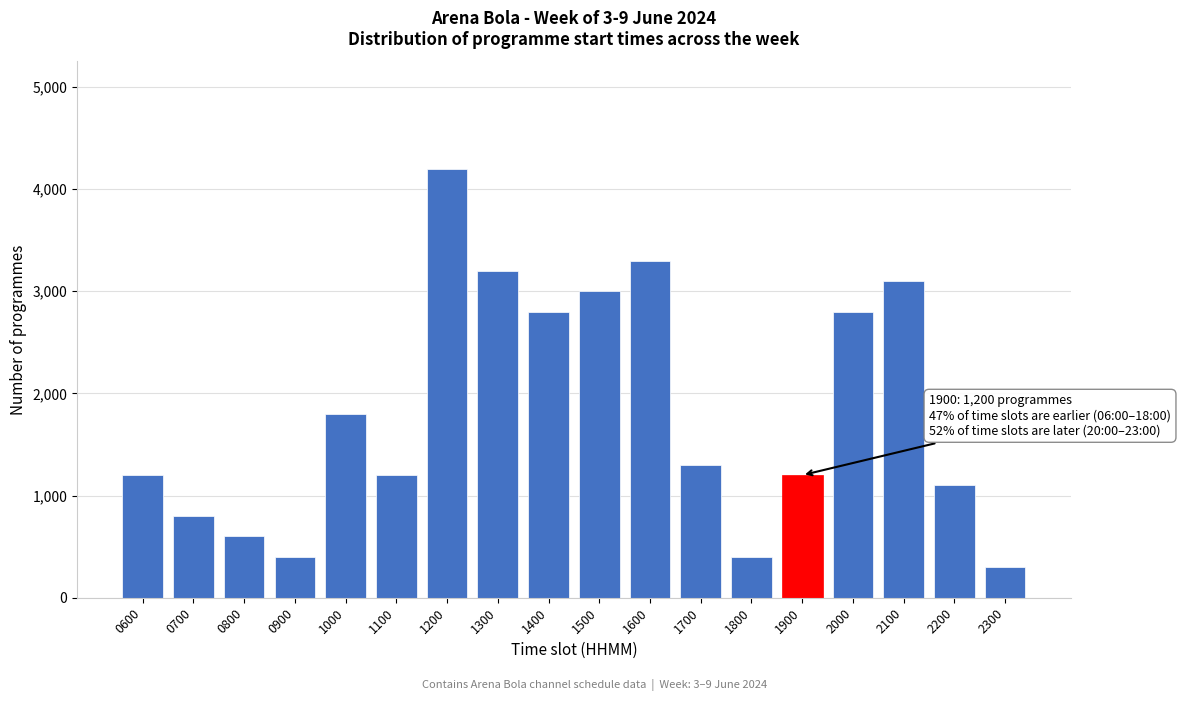

Reading right to left, what are all the values shown in this chart?

2300=300	2200=1100	2100=3100	2000=2800	1900=1200	1800=400	1700=1300	1600=3300	1500=3000	1400=2800	1300=3200	1200=4200	1100=1200	1000=1800	0900=400	0800=600	0700=800	0600=1200